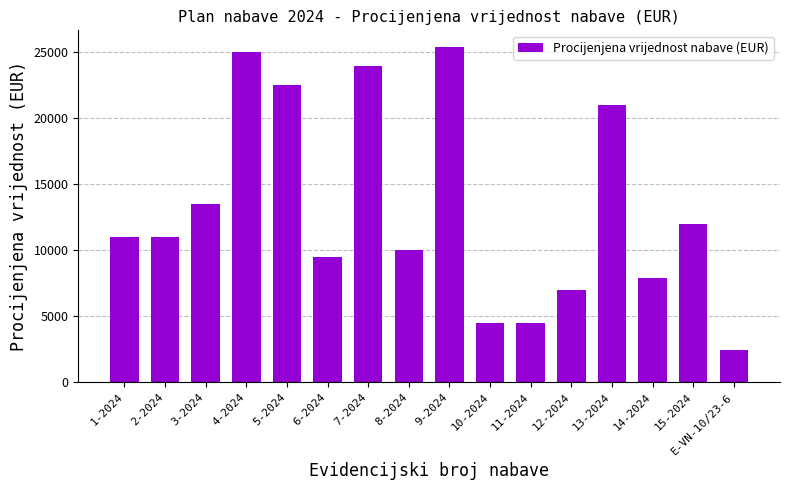

Reading left to right, list all the values displayed in this chart.

11000.0	11000.0	13500.0	25000.0	22500.0	9500.0	24000.0	10000.0	25400.0	4500.0	4500.0	7000.0	21000.0	7900.0	12000.0	2447.6